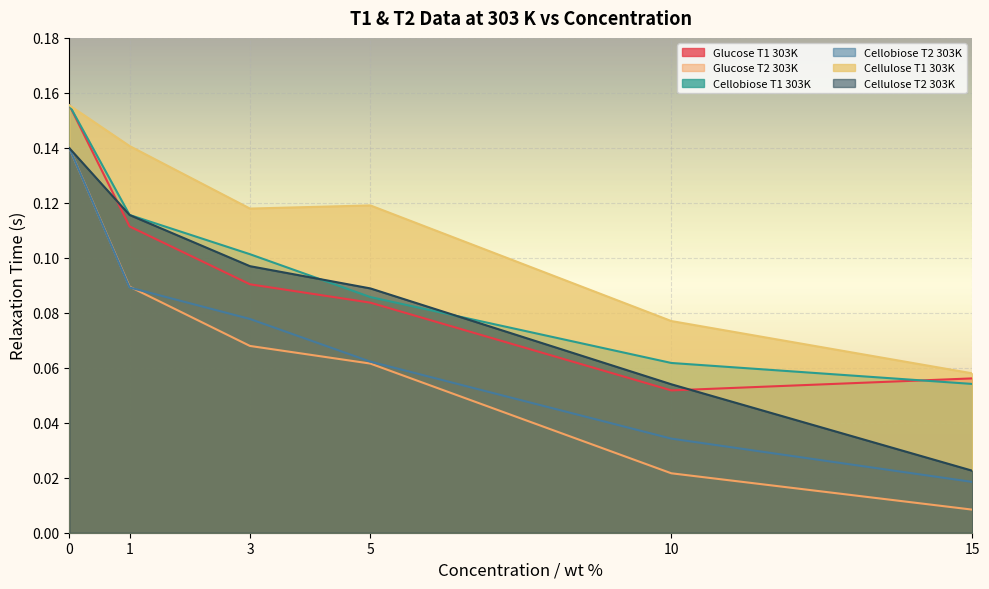

True or false: Glucose T1 303K has more than 0 interior local peaks.

False